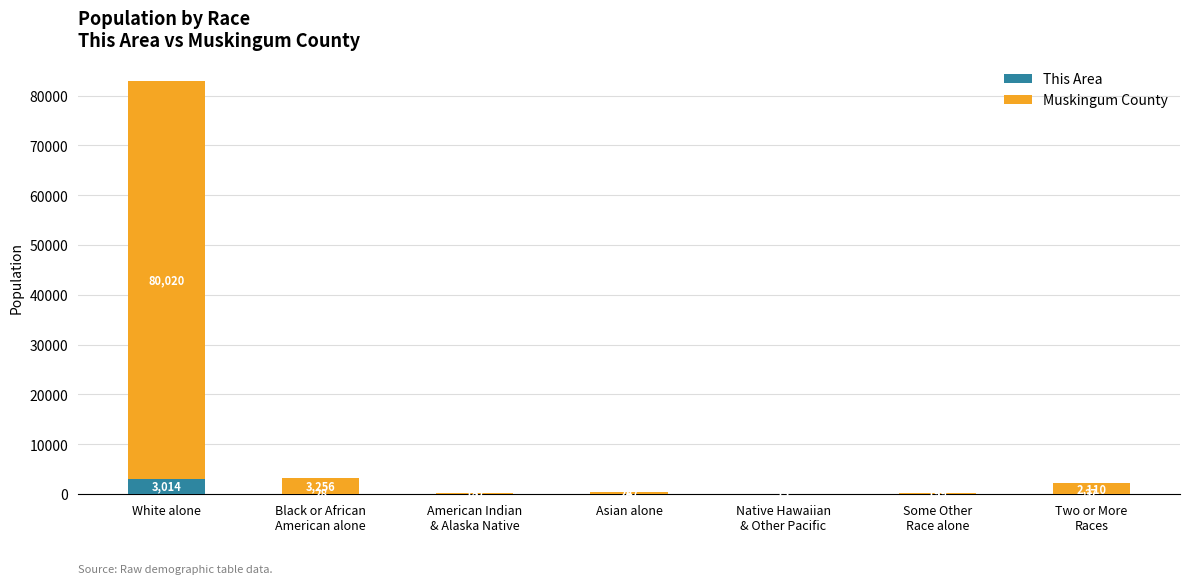

At which label does This Area reach its peak?

White alone